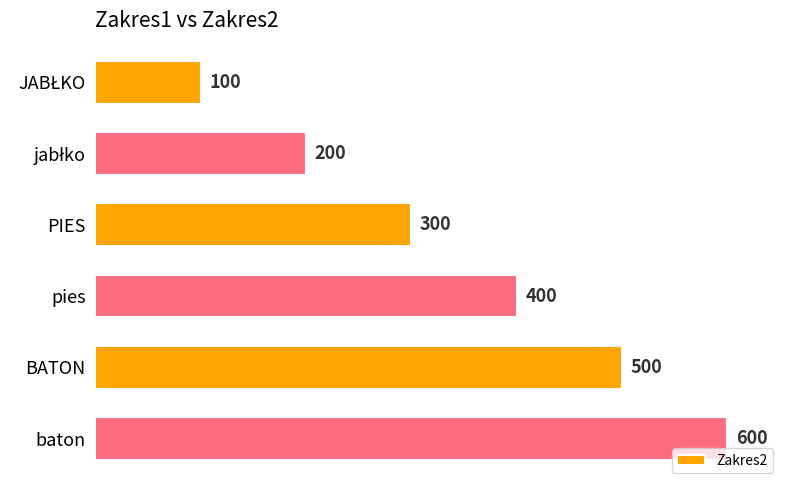

Between PIES and BATON, which is larger?

BATON